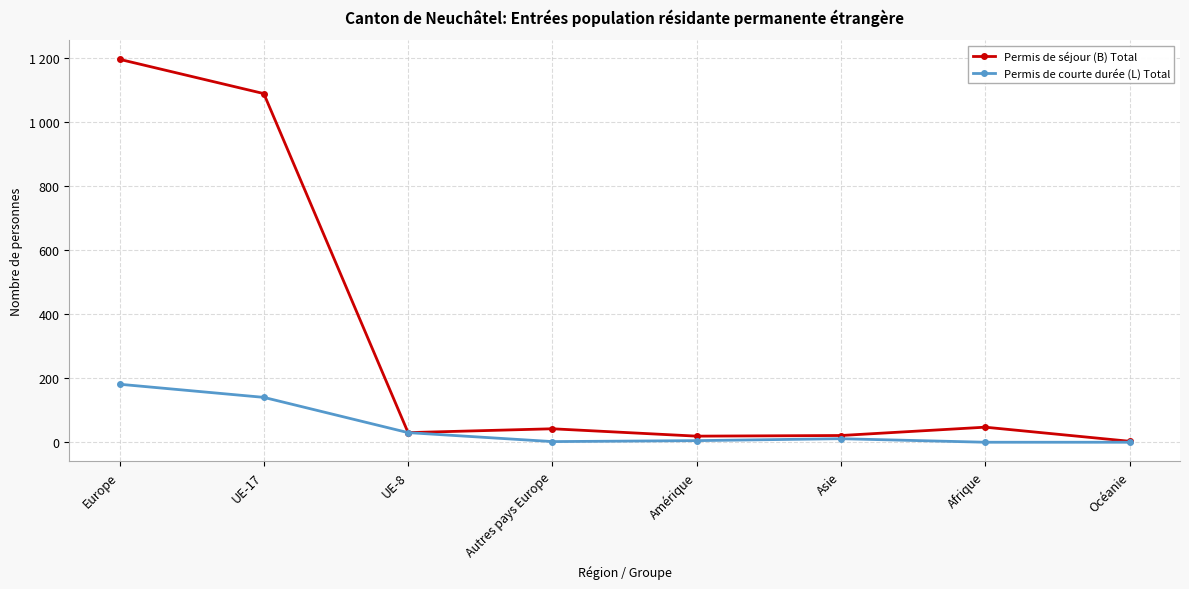

What is the sum of the Permis de courte durée (L) Total values at Amérique and UE-17?

145